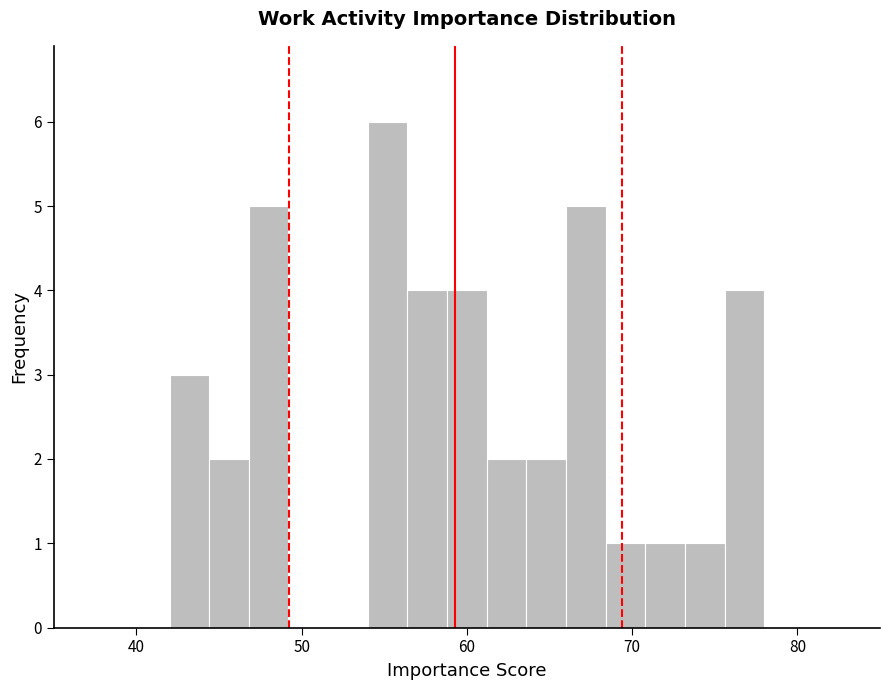

Around what value on the x-axis is the tallest bar? Give the approximate position of its centre, as read against the axis.

55